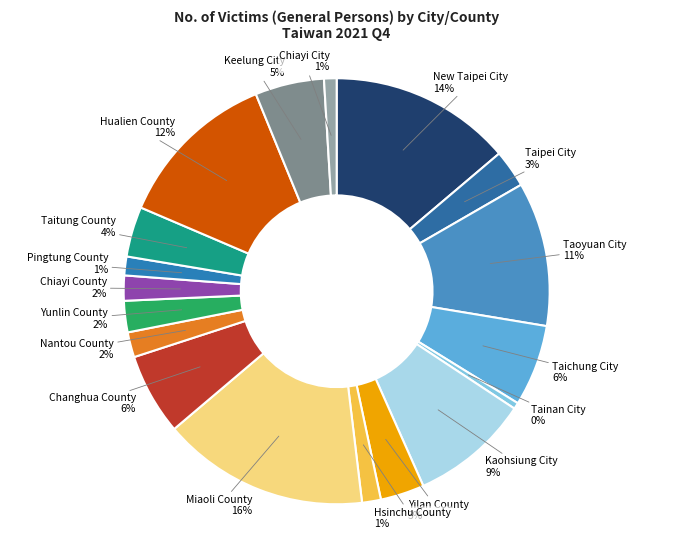

Is it true that Taoyuan City is 11% of the pie?

True